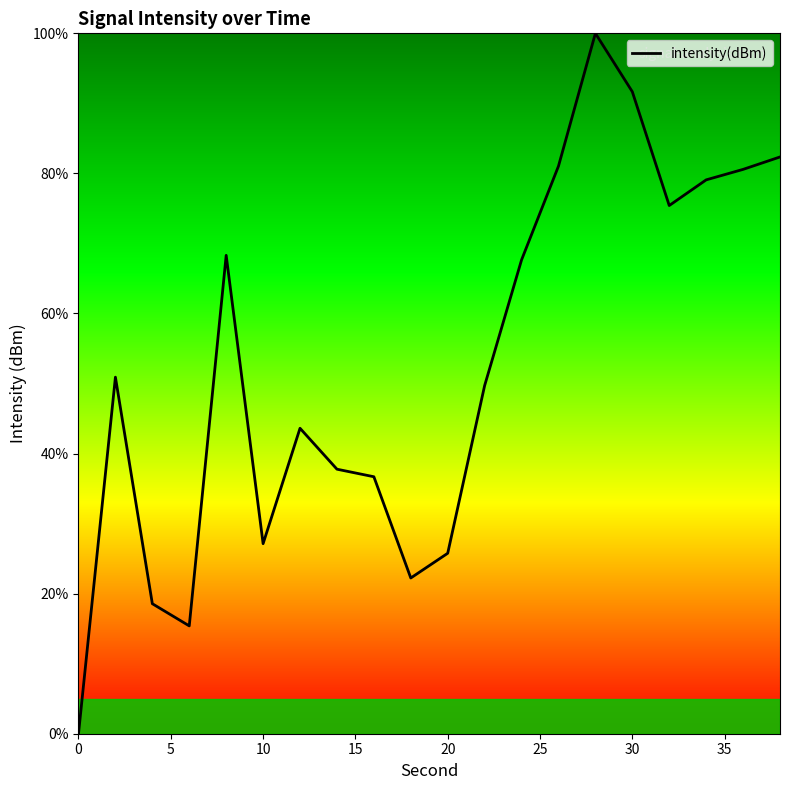

What is the difference between the maximum and minimum values?

100.0